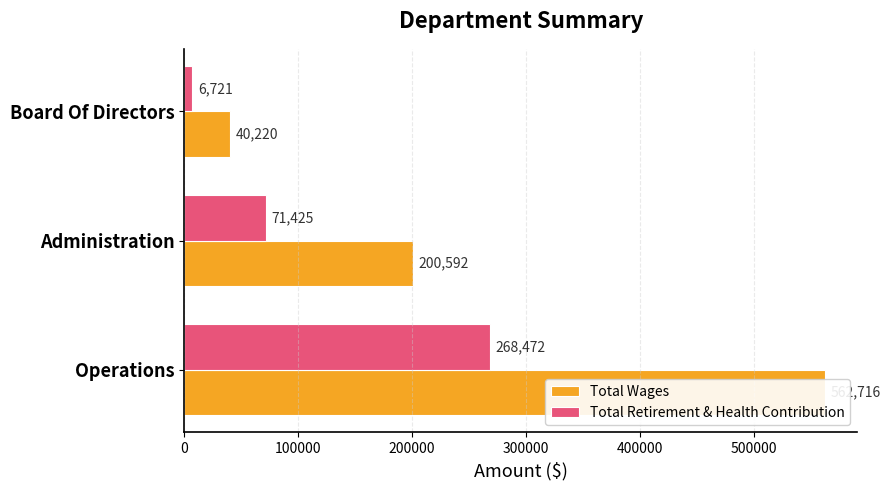

The Total Retirement & Health Contribution series shows 101643 at Administration. True or false?

False